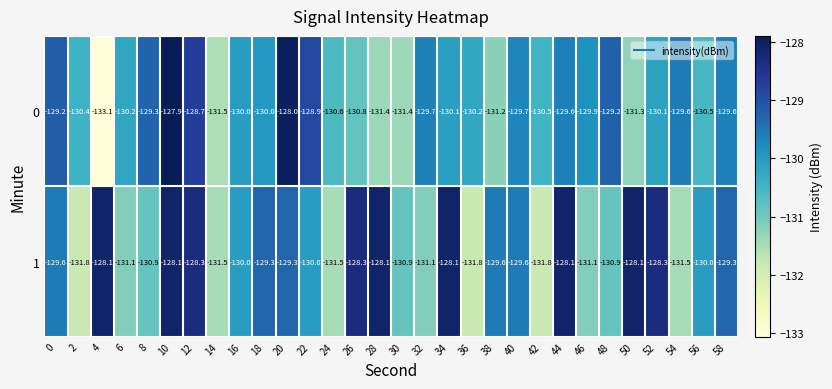

The value of 0 at 32 is -129.7. True or false?

True